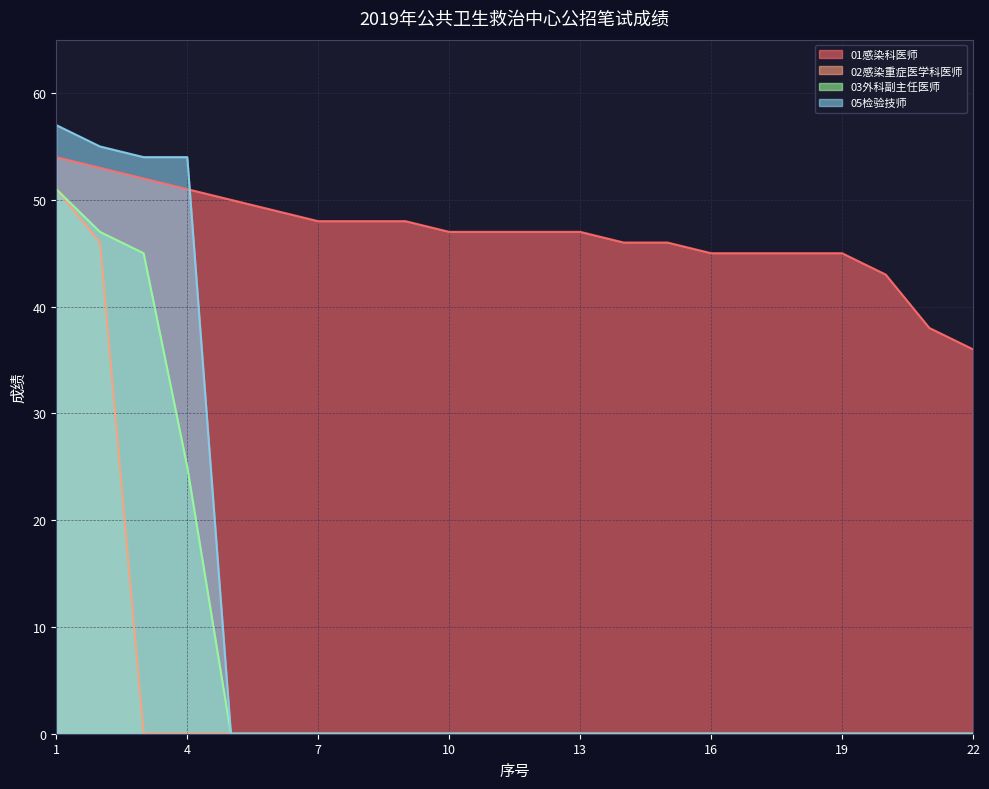

What is the greatest value displayed?

57